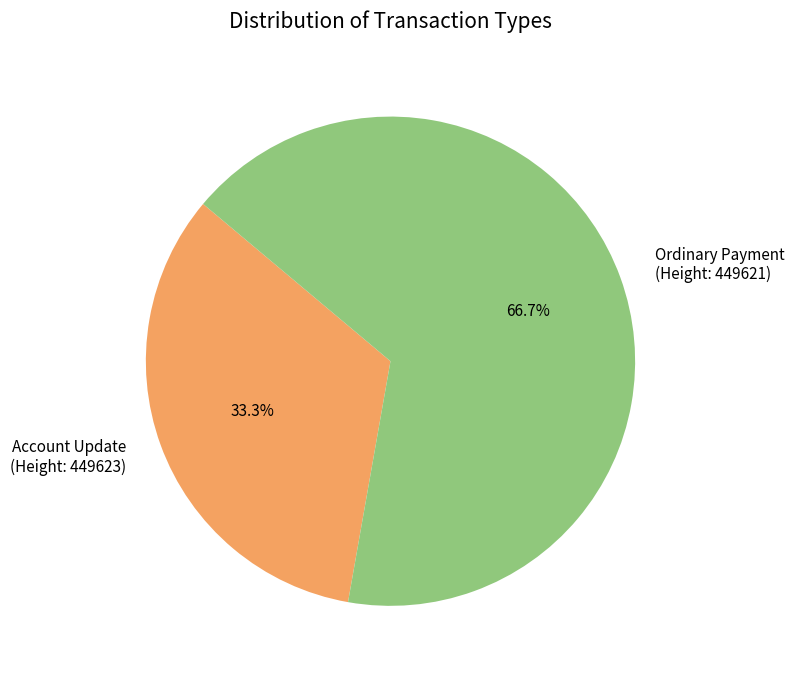

Is there a majority slice in this chart?

Yes